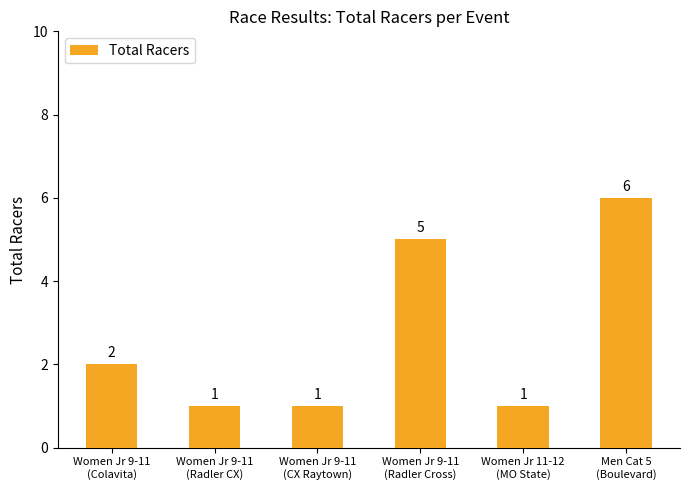

Are the bars horizontal?

No